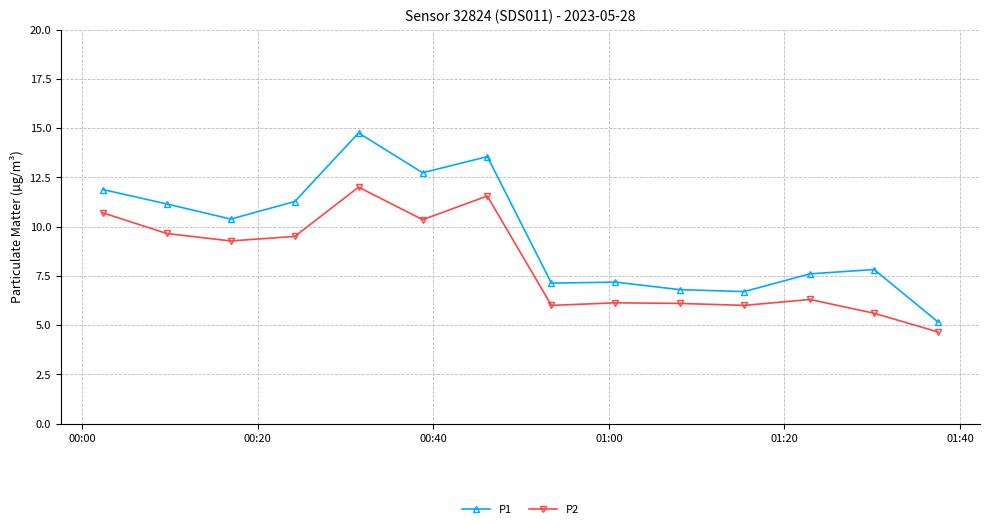

What is the average value of the P1 series?

9.6